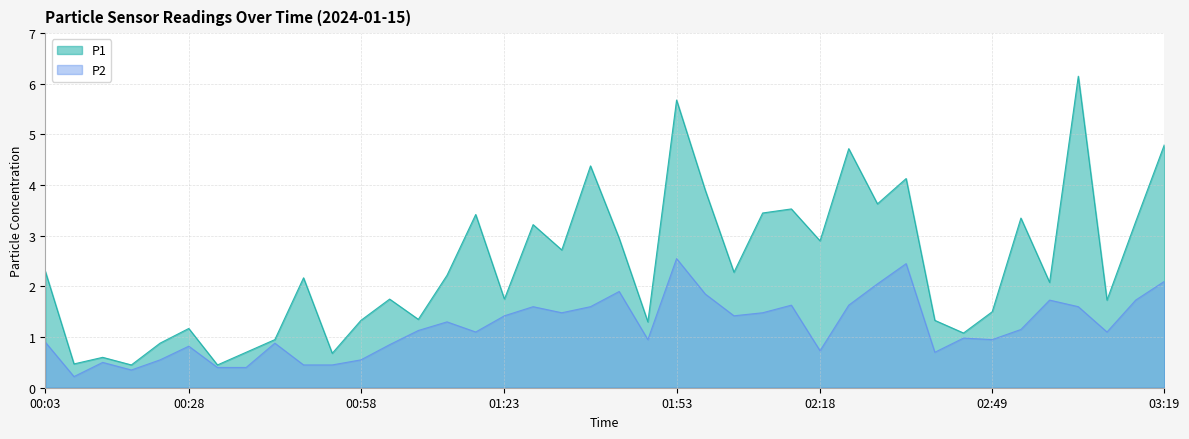

Which category has the lowest value in the P1 series?

00:18